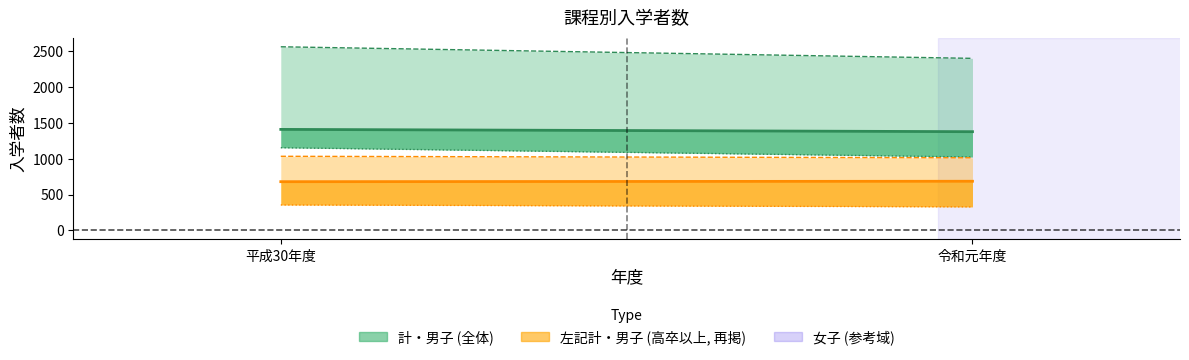

Does the chart have visible grid lines?

No